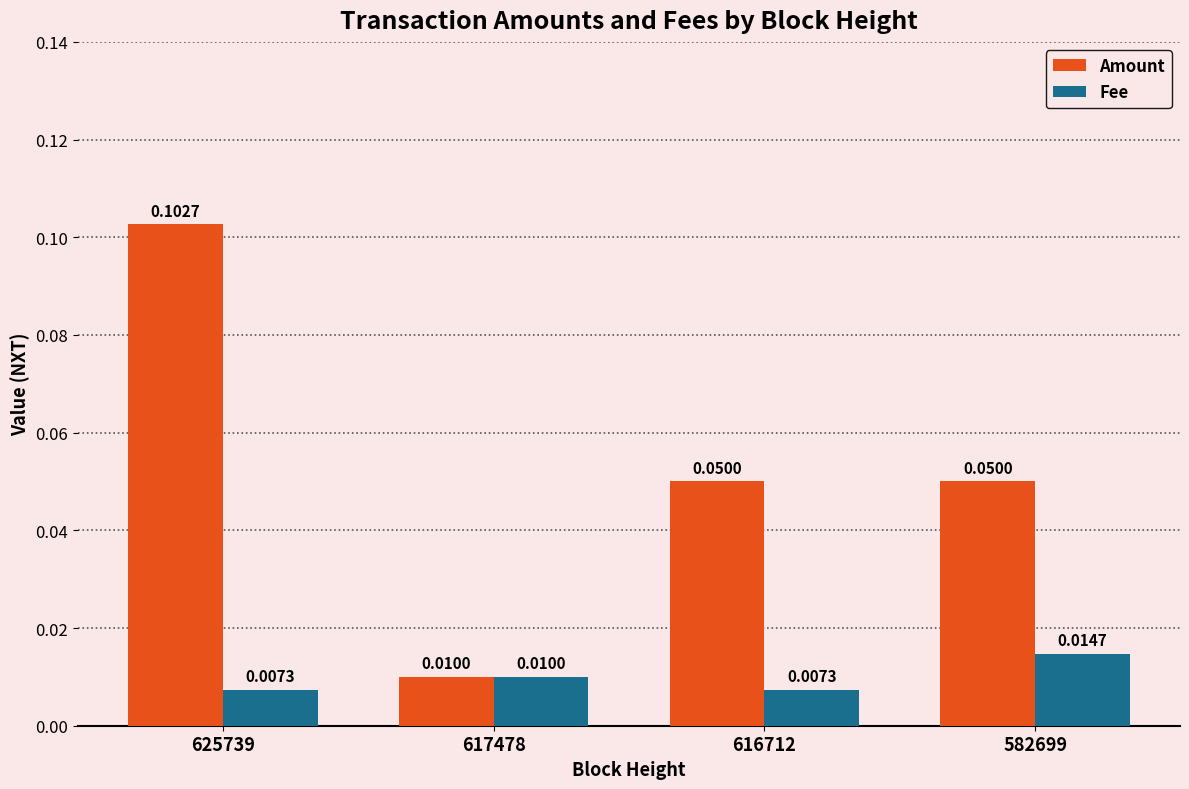

How many groups of bars are there?

4